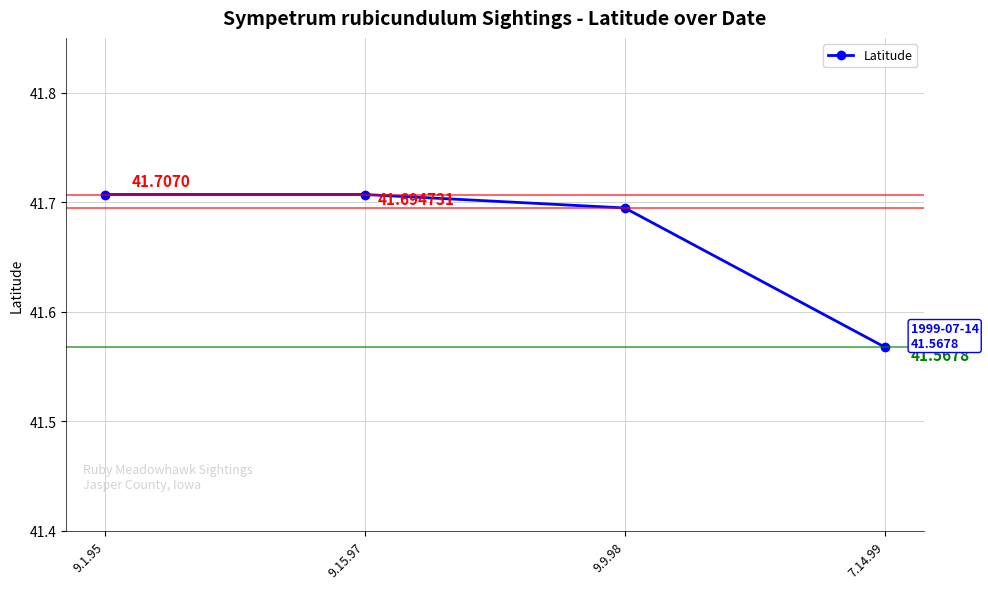

What is the label of the 3rd point from the left?

9.9.98